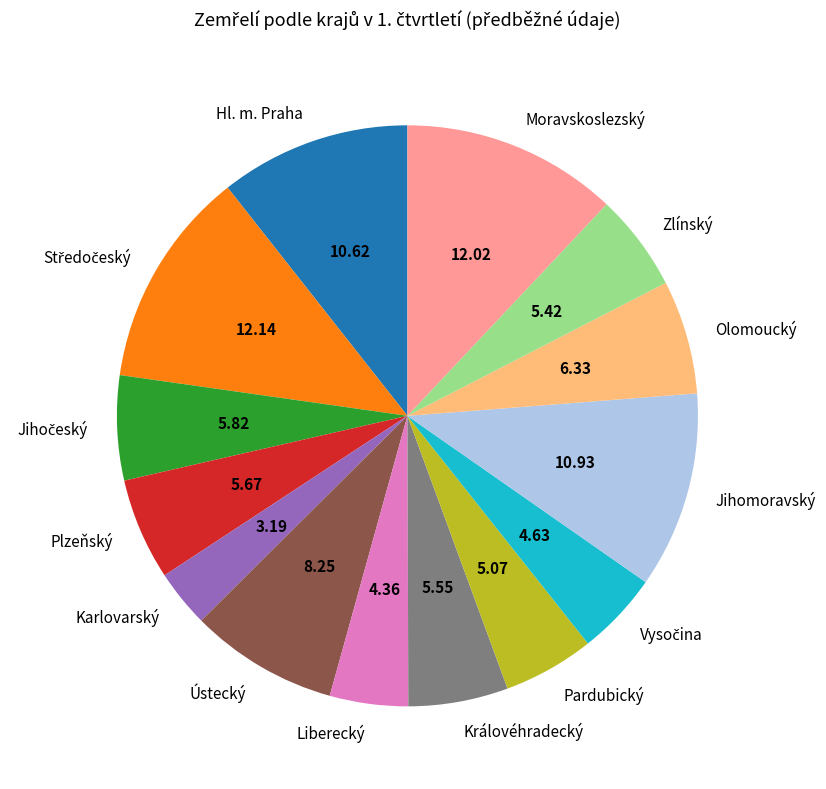

Which slice is the smallest?

Karlovarský